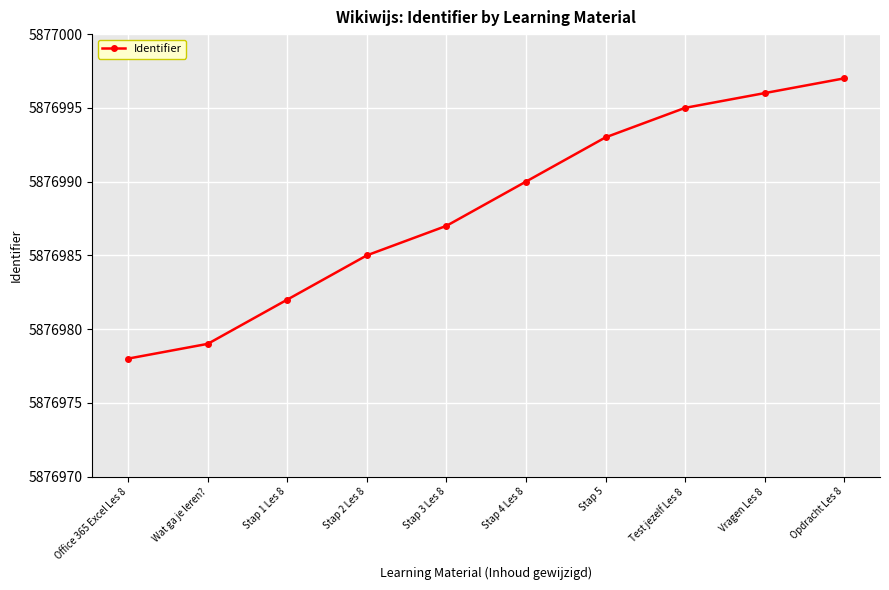

What is the difference between the values at Stap 3 Les 8 and Test jezelf Les 8?

8